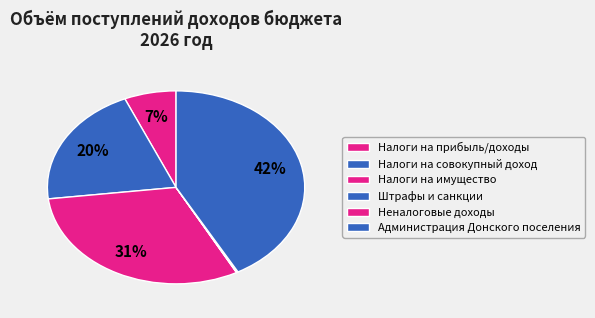

What percentage is the Налоги на имущество slice, to the nearest percent?

31%